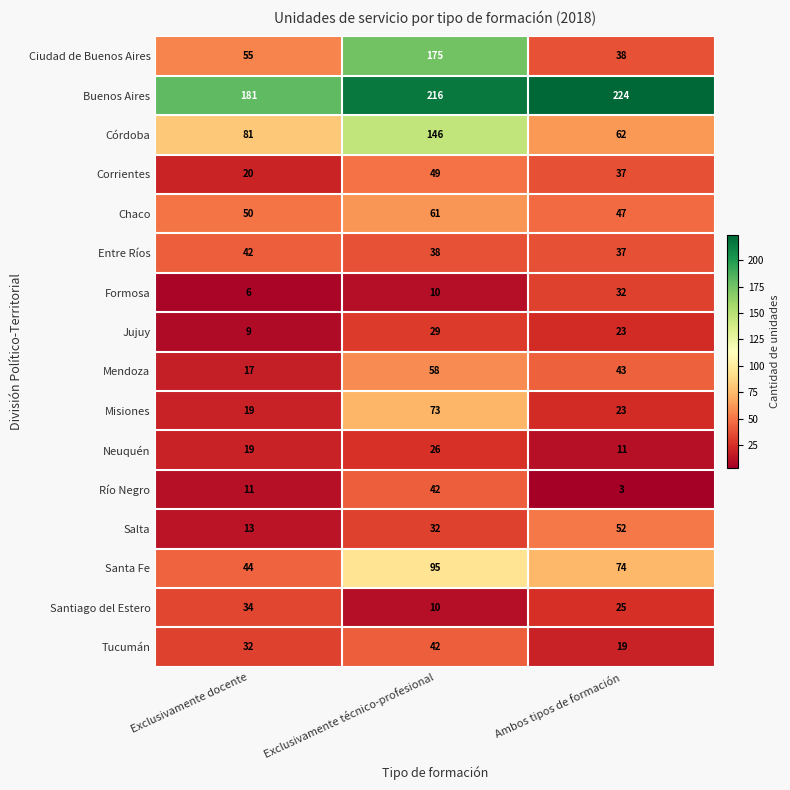

What is the sum of the Santiago del Estero values at Ambos tipos de formación and Exclusivamente docente?

59